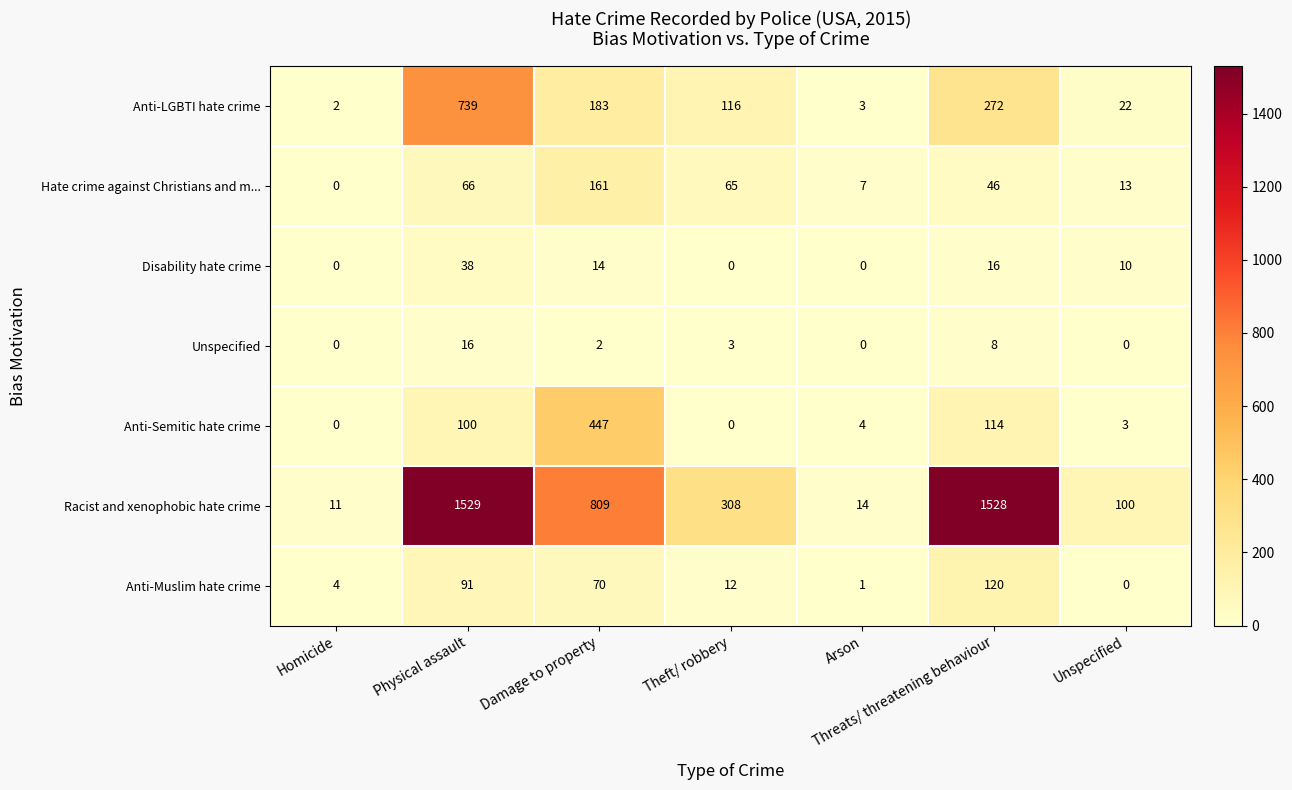

What is the total value across all series at Unspecified?

148